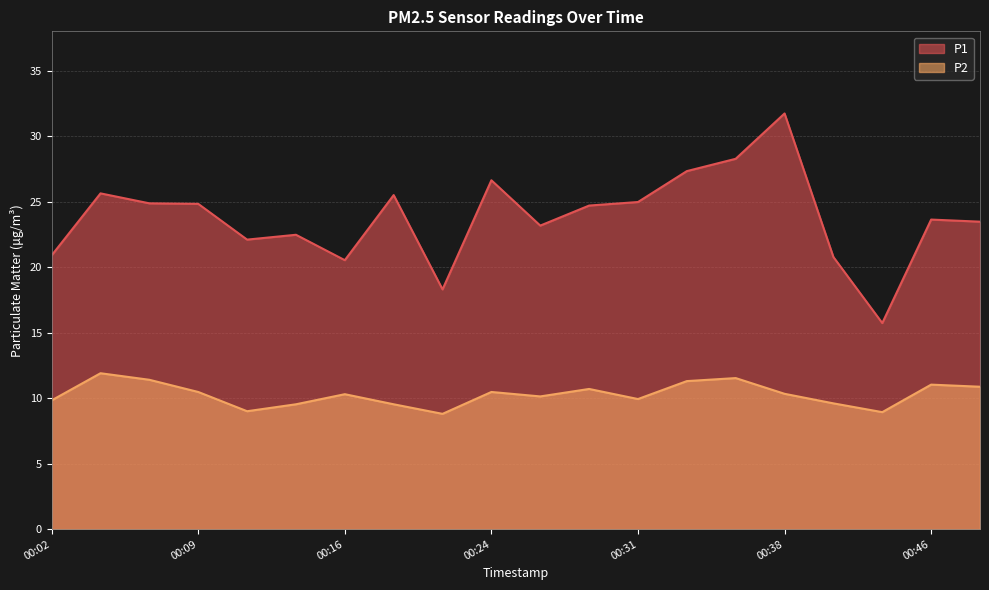

True or false: P1 and P2 intersect in this chart.

False